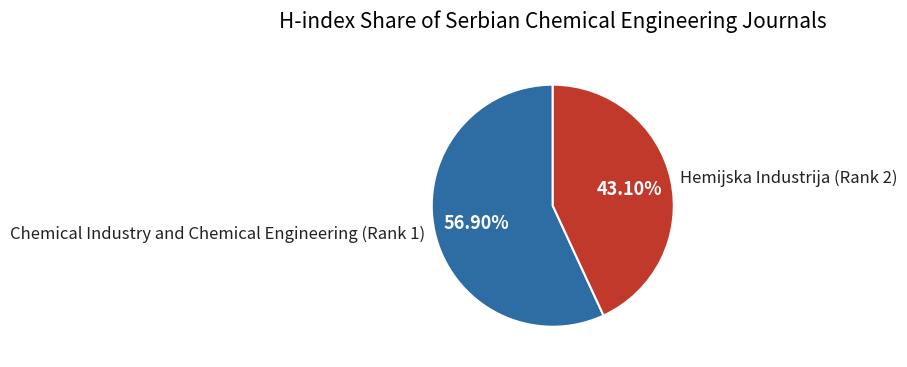

How many segments does this pie chart have?

2